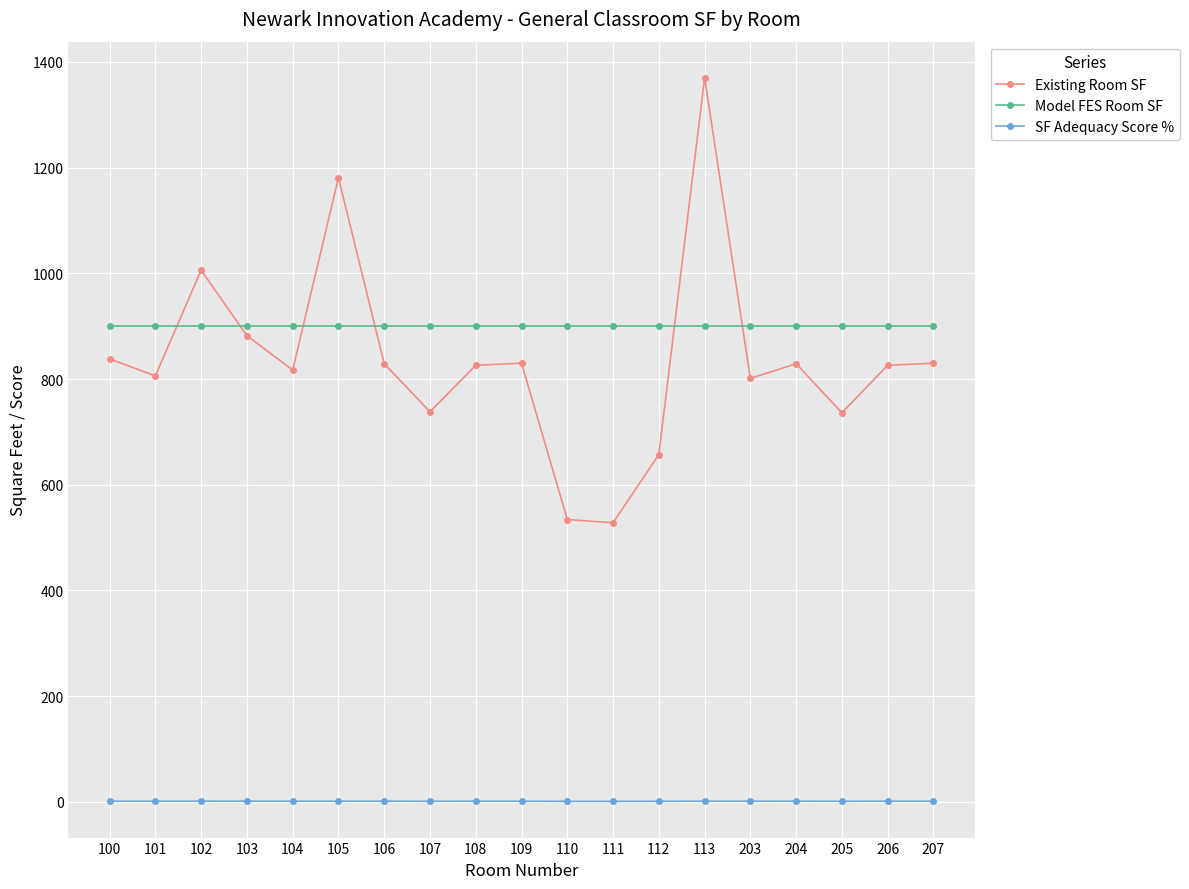

Which series has the largest total across all categories?

Model FES Room SF